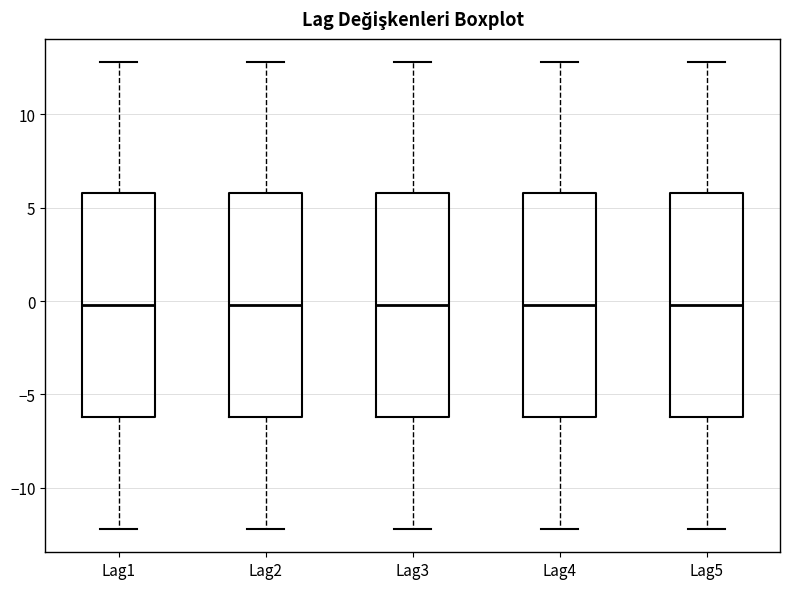

Where does the median line of the box for Lag4 sit on the y-axis? The values are not printed on the chart, so give them approximately, as read against the axis.

0